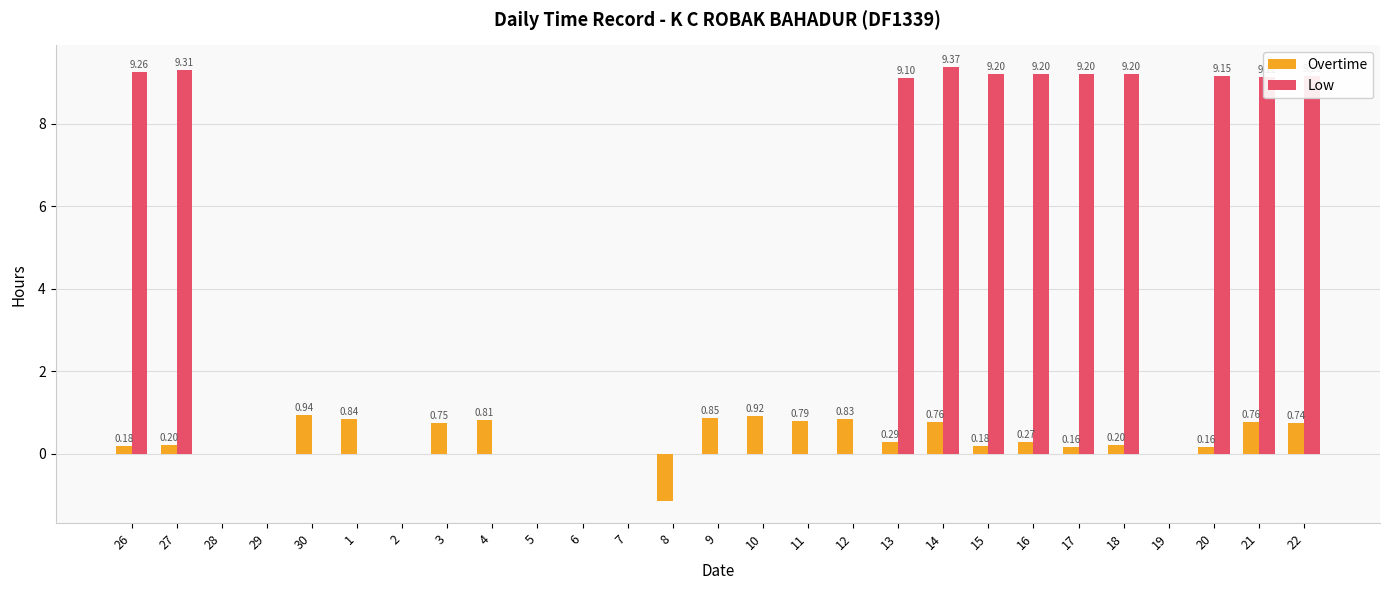

The value of Low at 3 is -5.4. True or false?

False